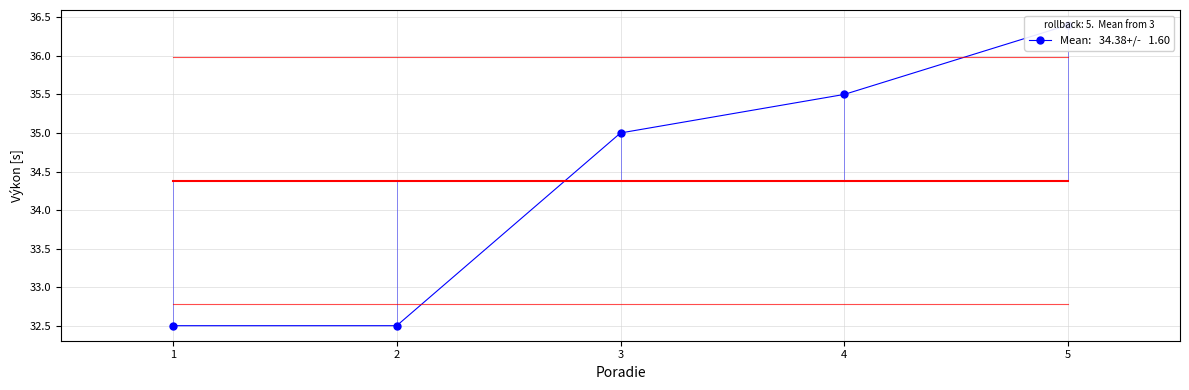

How many values are between 32 and 35?

3